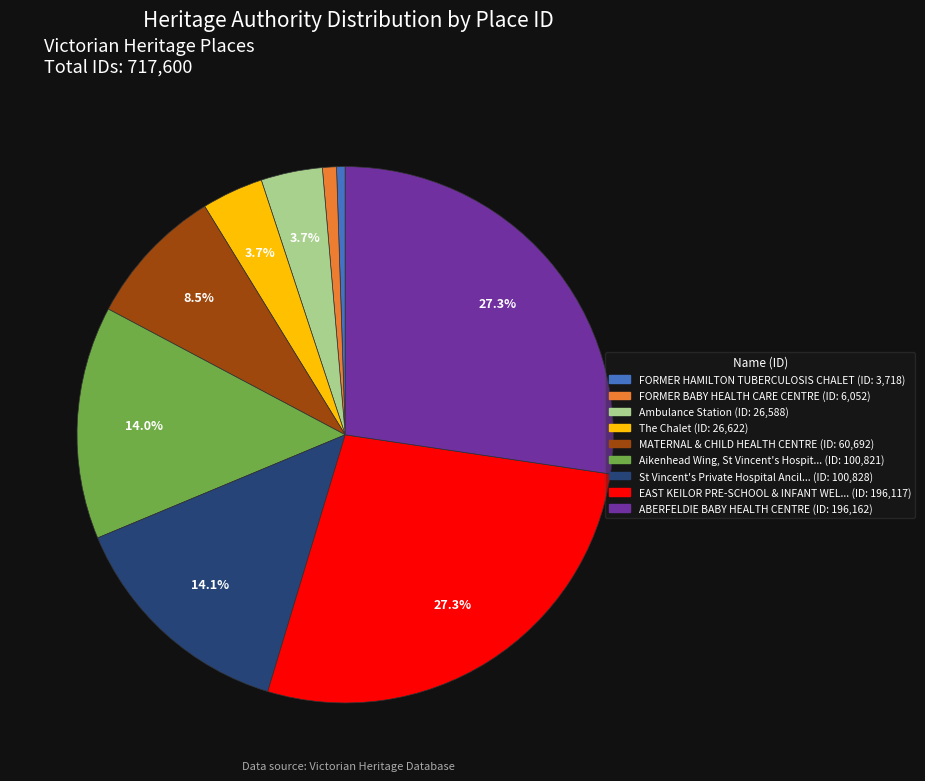

Is there any slice that represents more than half of the pie?

No